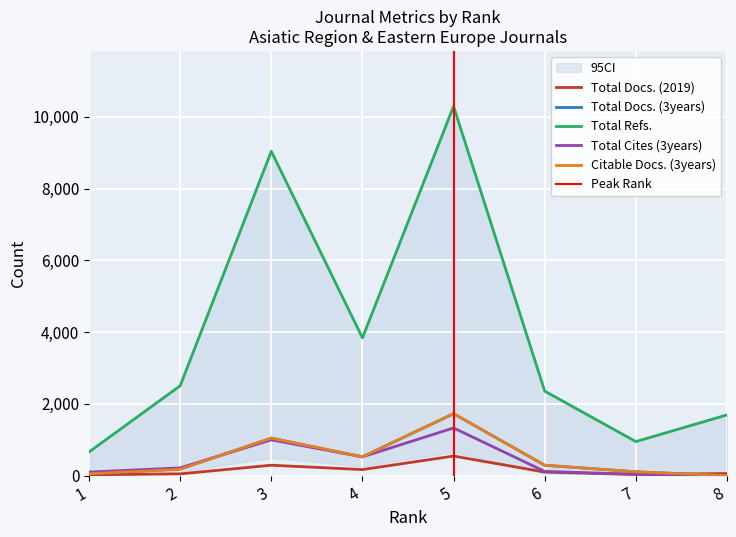

What is the difference between the highest and lowest values at 7?

917